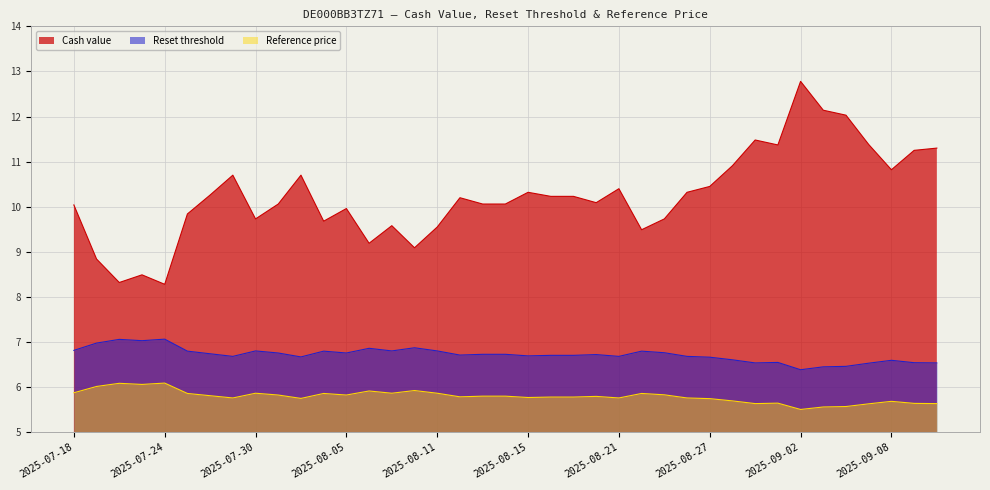

True or false: Cash value and Reference price intersect in this chart.

False